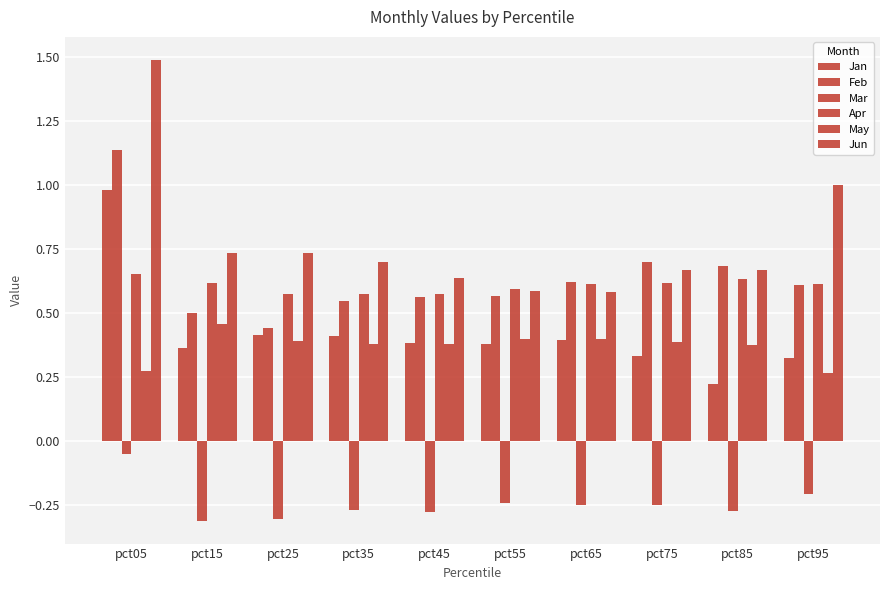

What is the sum of the Jun values at pct75 and pct05?

2.2